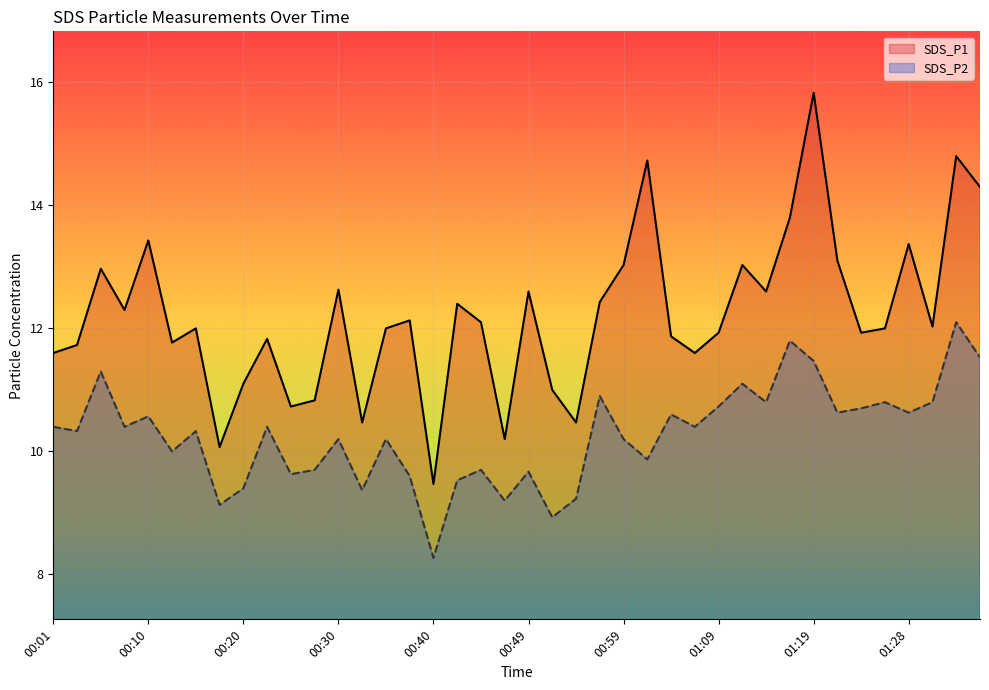

Which label corresponds to the largest value in the chart?

01:19